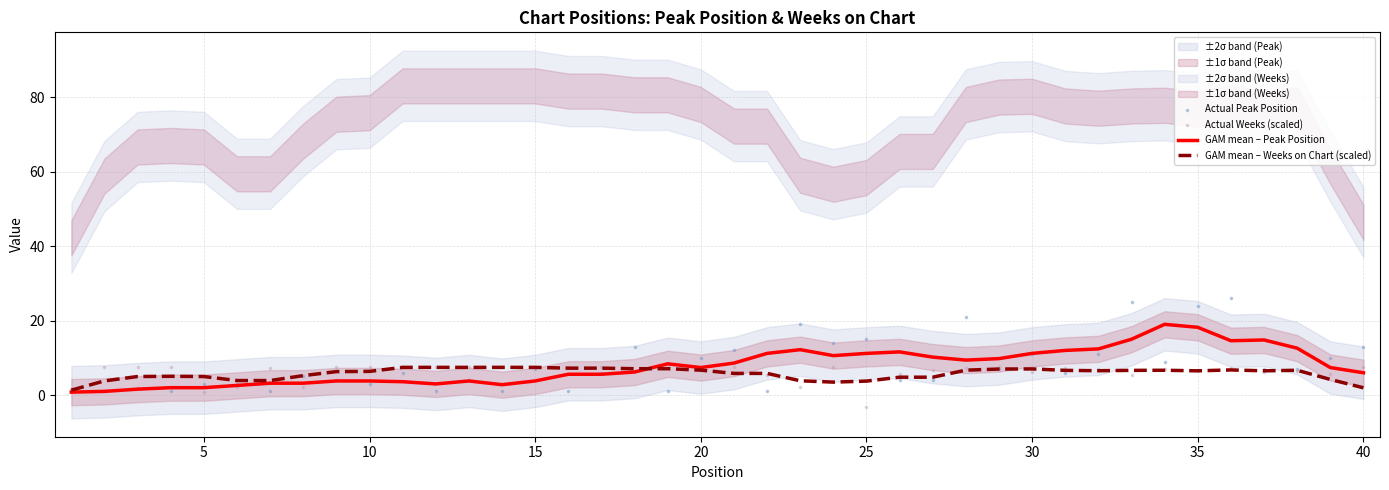

Which series contains the lowest Y value?

Actual Weeks (scaled)